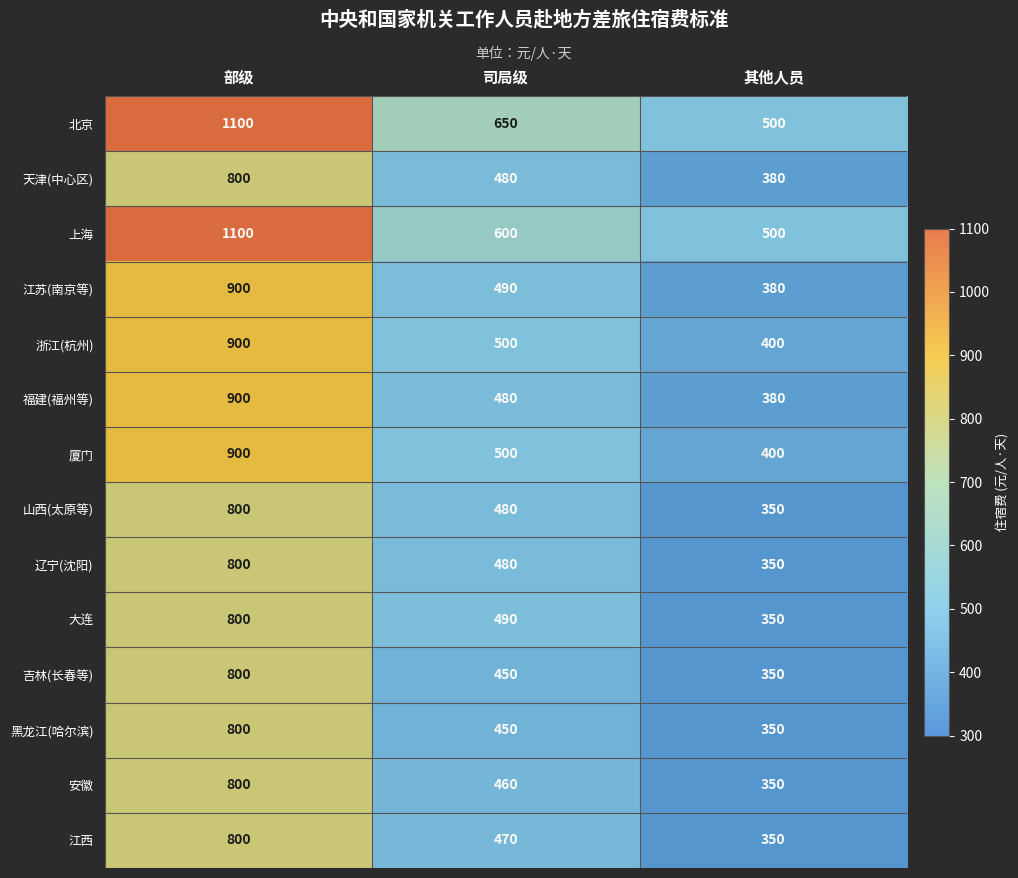

How many data points in 北京 are less than 650?

1